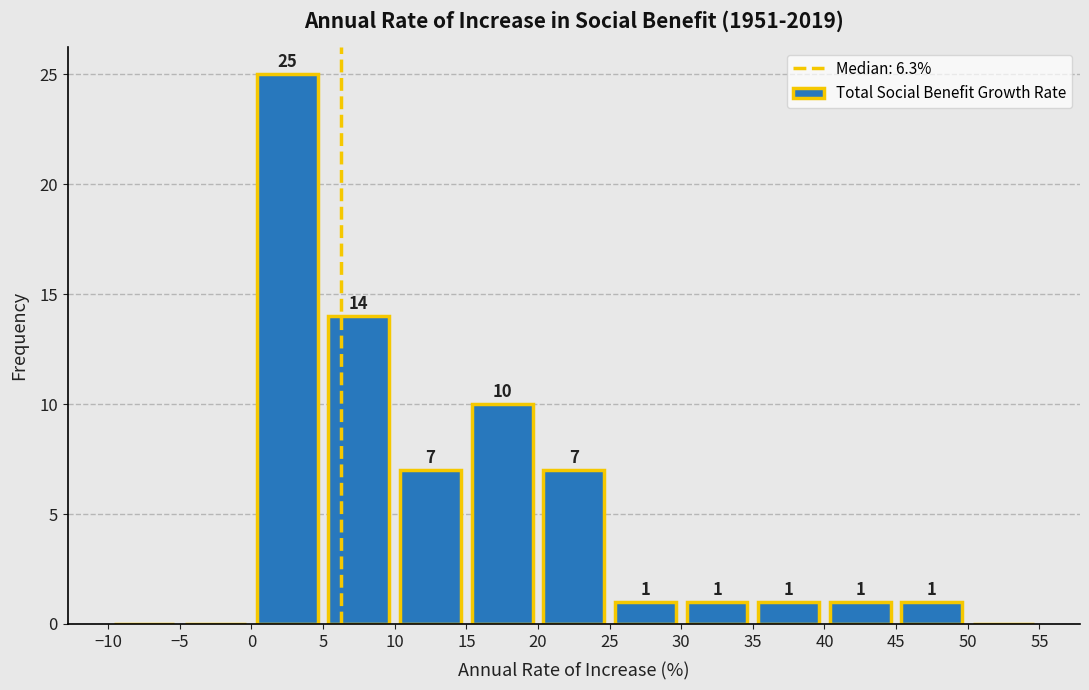

Which range on the x-axis has the tallest bar?

0 to 5